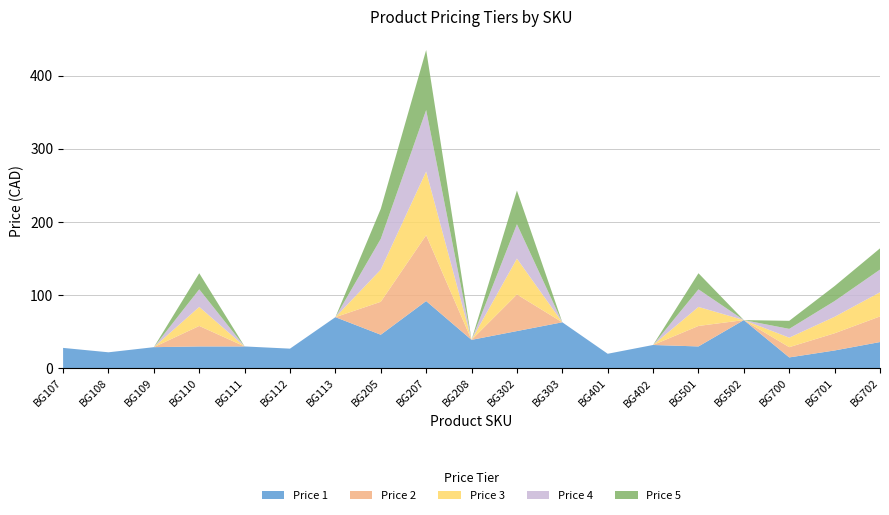

Reading left to right, what are all the values shown in this chart?

Price 1: 28.0	22.0	29.0	30.0	30.0	27.0	70.0	46.0	92.0	39.0	51.0	63.0	20.0	32.0	30.0	66.0	15.0	24.5	36.0
Price 2: 0.0	0.0	0.0	28.0	0.0	0.0	0.0	45.0	90.0	0.0	50.0	0.0	0.0	0.0	28.0	0.0	14.0	23.5	35.0
Price 3: 0.0	0.0	0.0	26.0	0.0	0.0	0.0	44.0	87.0	0.0	49.0	0.0	0.0	0.0	26.0	0.0	13.0	22.5	33.0
Price 4: 0.0	0.0	0.0	24.0	0.0	0.0	0.0	42.0	84.0	0.0	47.0	0.0	0.0	0.0	24.0	0.0	12.0	21.5	31.0
Price 5: 0.0	0.0	0.0	22.0	0.0	0.0	0.0	41.0	82.0	0.0	46.0	0.0	0.0	0.0	22.0	0.0	11.0	20.5	29.0